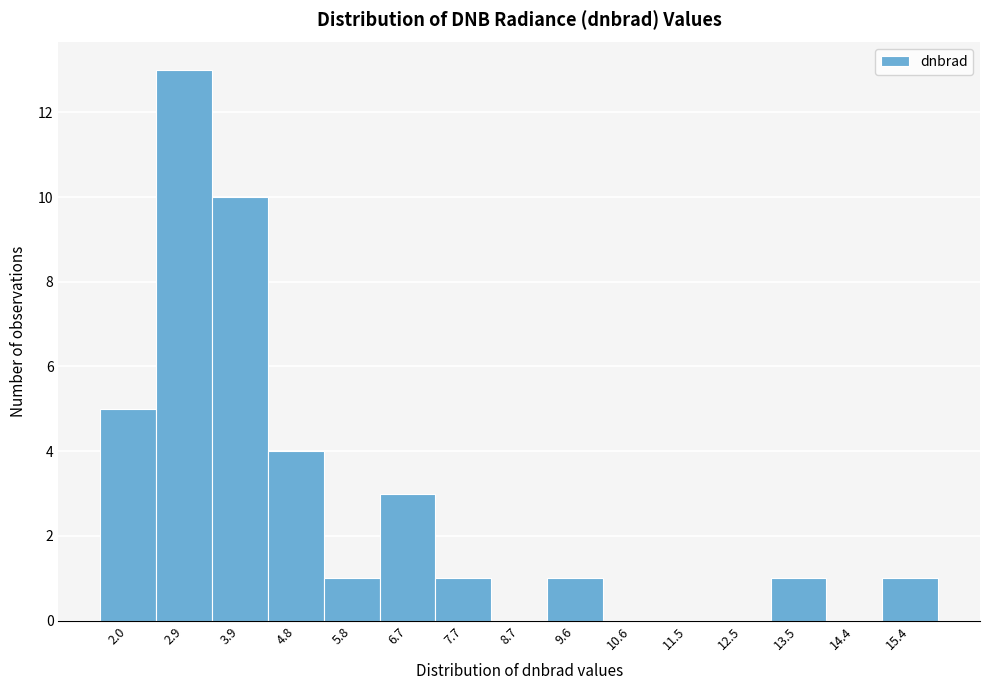

Reading right to left, transcribe all the data shown in this chart.

15.4=1	14.4=0	13.5=1	12.5=0	11.5=0	10.6=0	9.6=1	8.7=0	7.7=1	6.7=3	5.8=1	4.8=4	3.9=10	2.9=13	2.0=5